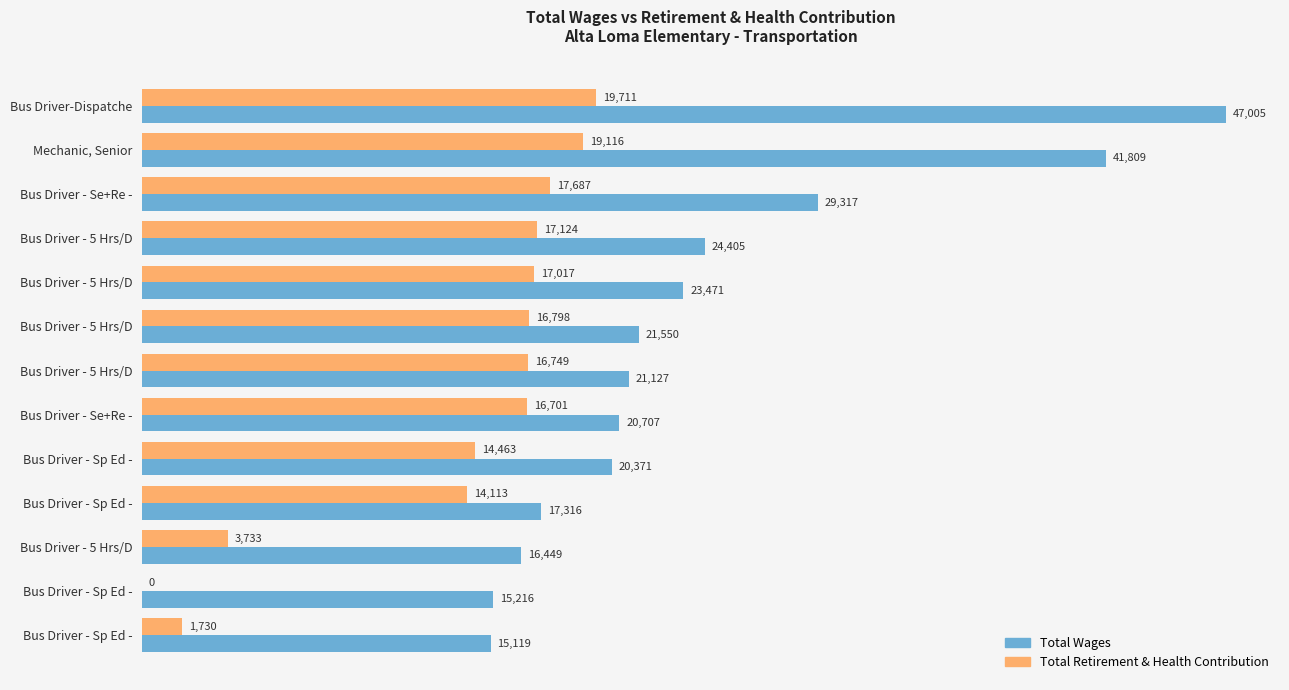

How many categories are shown in the chart?

13